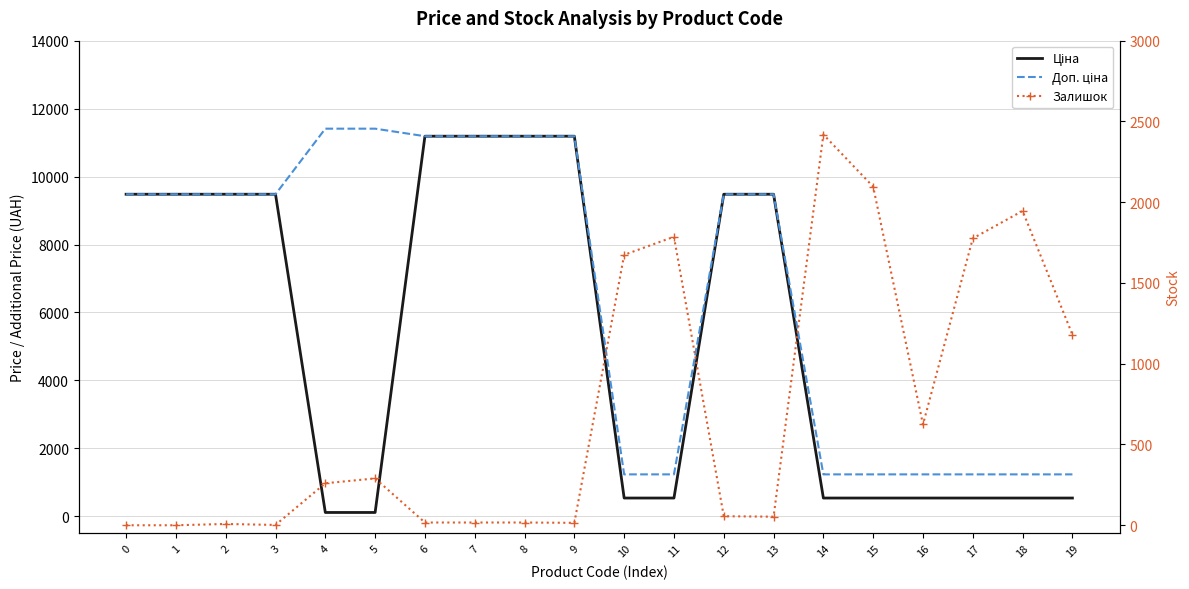

Where do Залишок and Ціна first cross each other?

3 and 4